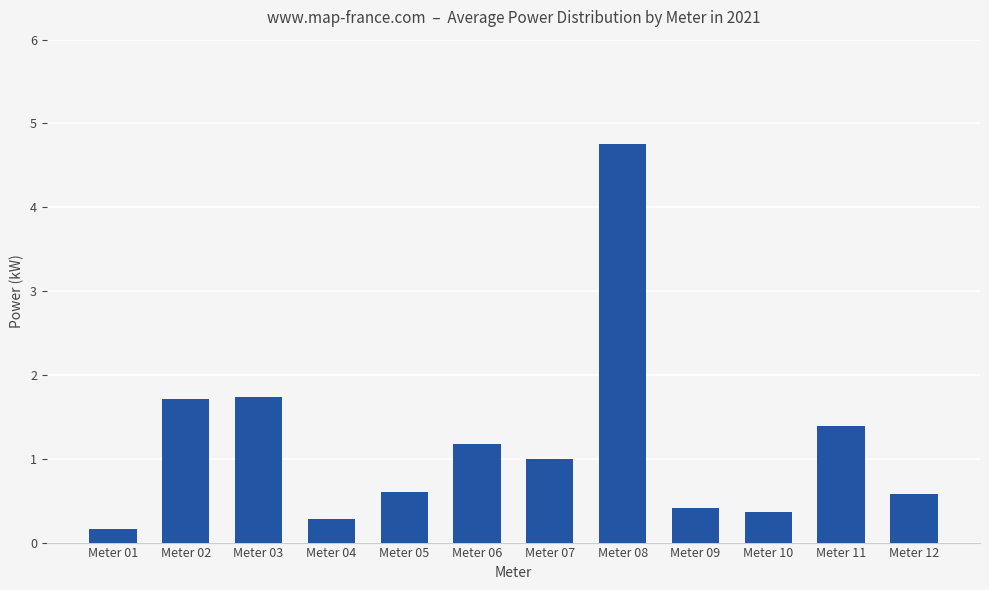

Reading right to left, extract all data points from this chart.

0.6	1.4	0.4	0.4	4.8	1.0	1.2	0.6	0.3	1.7	1.7	0.2